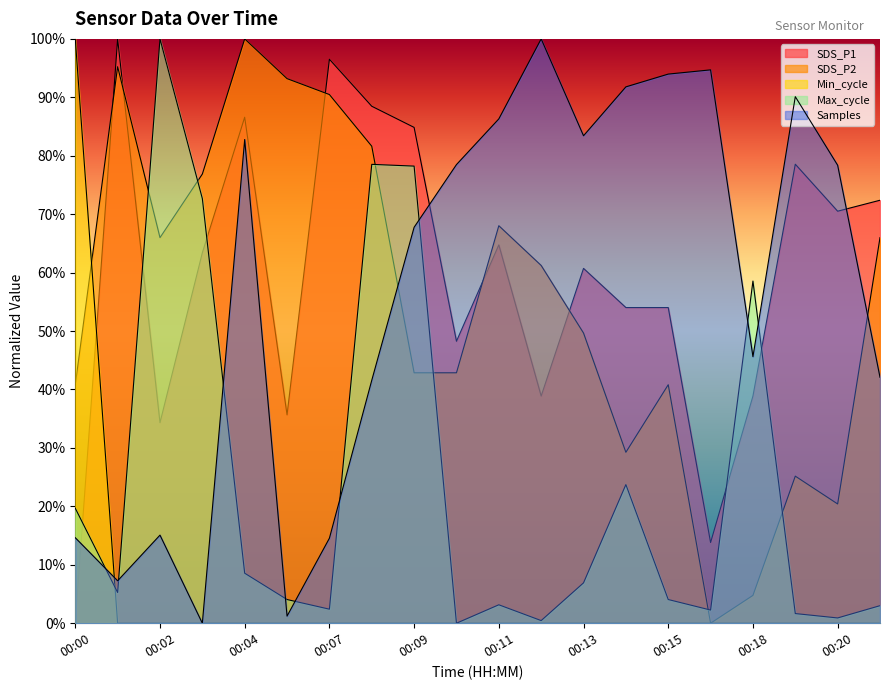

Is it true that SDS_P1 equals 48.3 at 00:10?

True